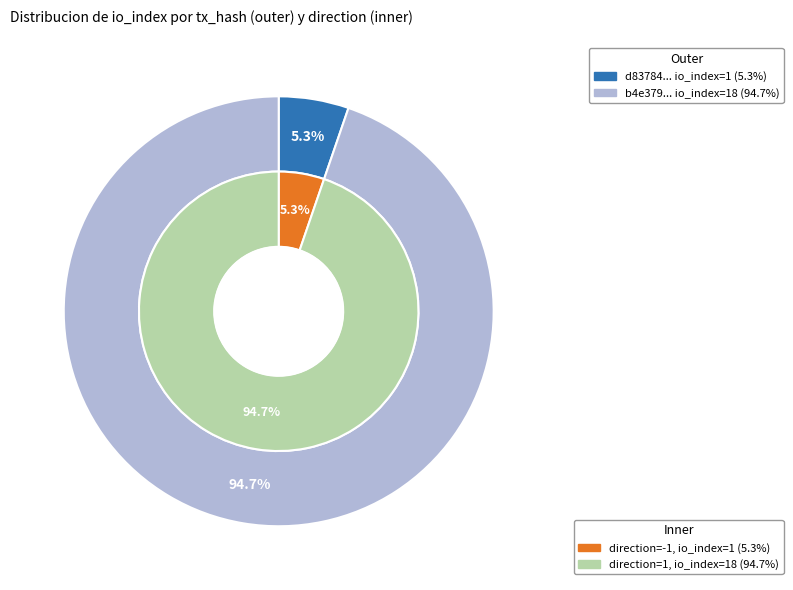

Combined, do 1 and 0 account for over 50%?

Yes